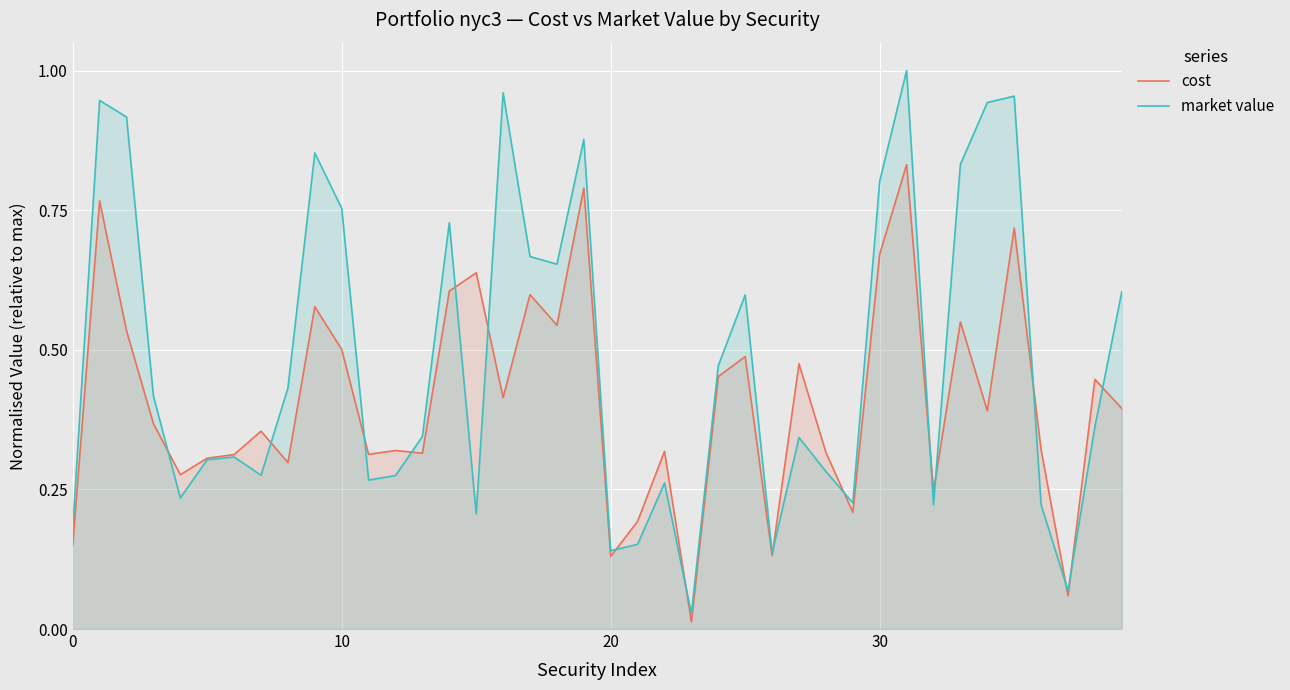

At which category does the chart reach its minimum across all series?

23